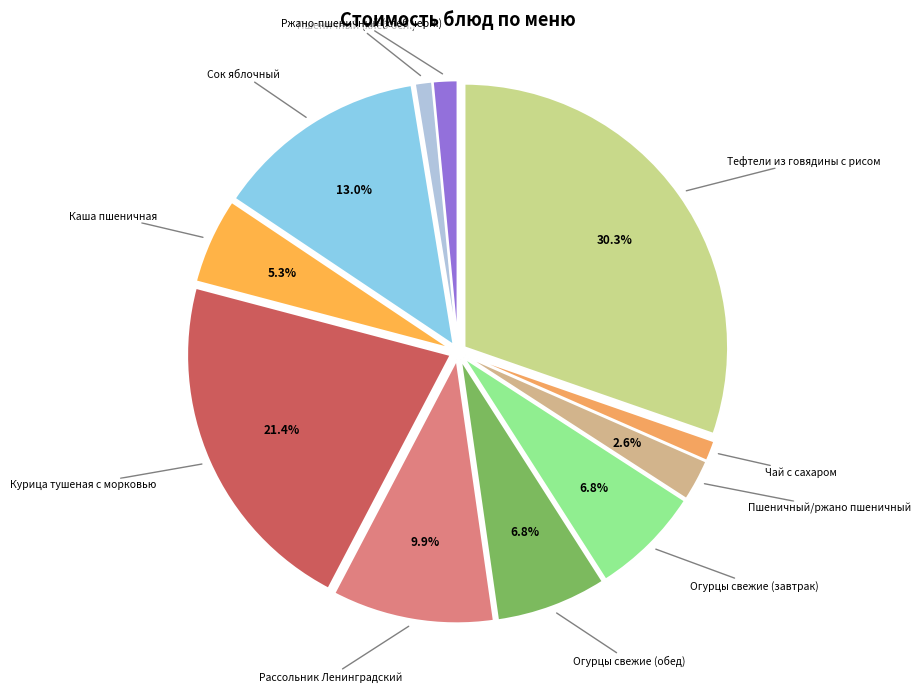

Combined, what portion of the pie is Огурцы свежие (обед) and Тефтели из говядины с рисом?

37.1%